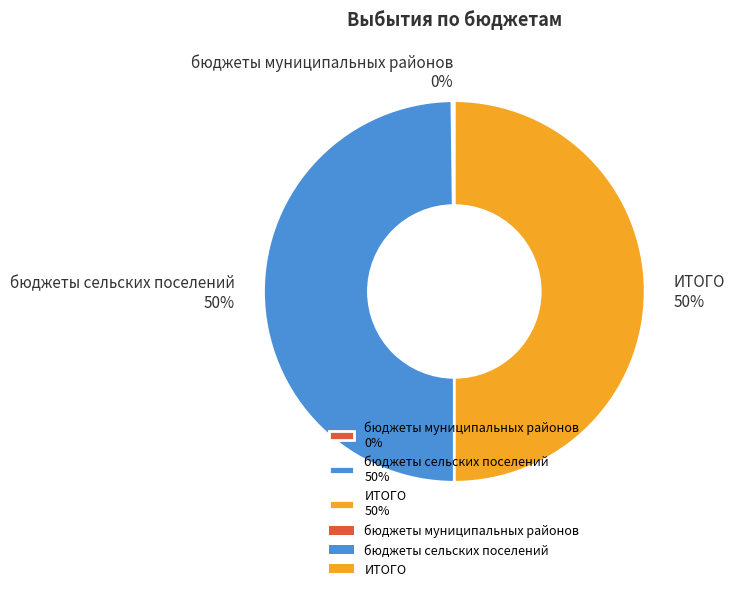

What percentage is the ИТОГО 50% slice, to the nearest percent?

50%